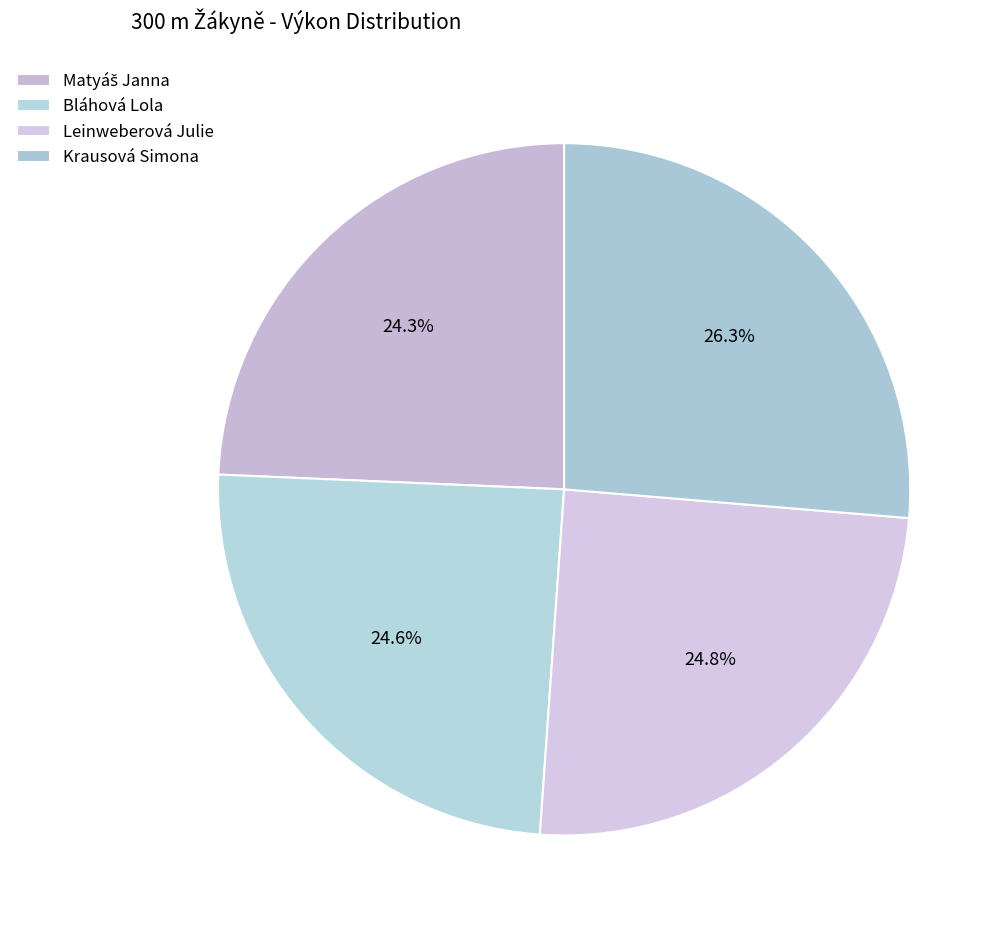

Count the number of slices in the pie.

4